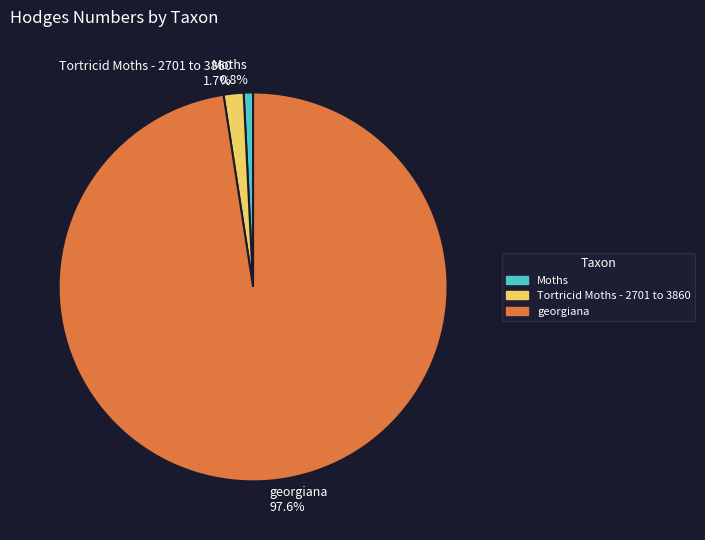

True or false: Moths accounts for 1% of the total.

True